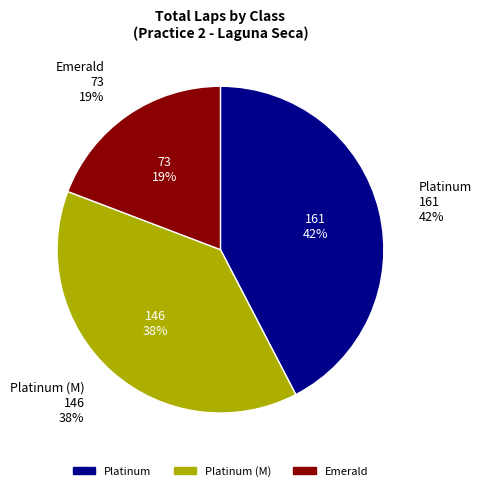

Does any single category account for the majority?

No